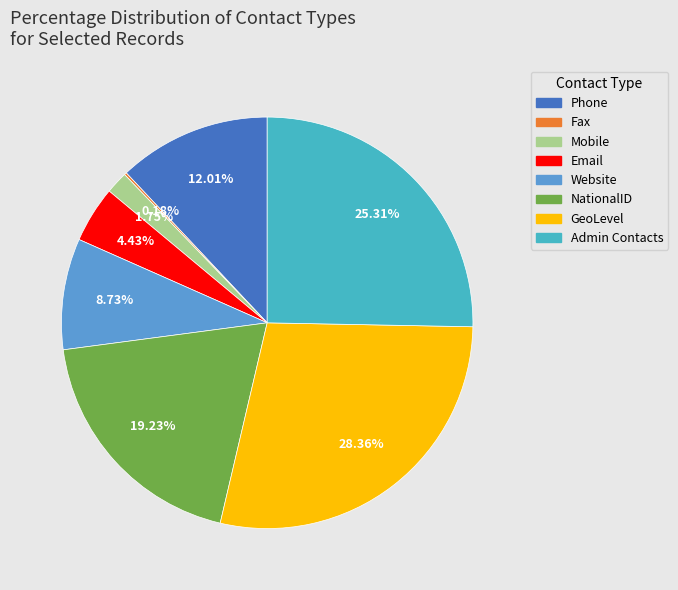

True or false: NationalID accounts for 19% of the total.

True